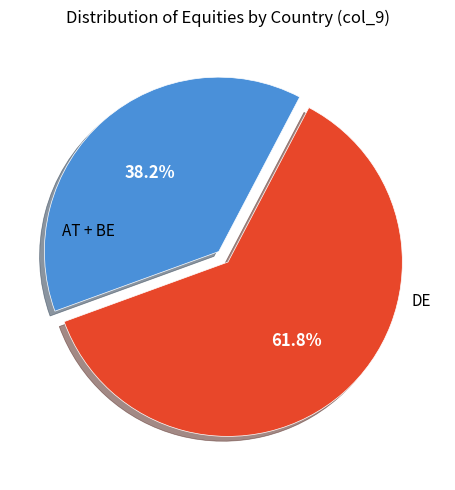

Is there a majority slice in this chart?

Yes